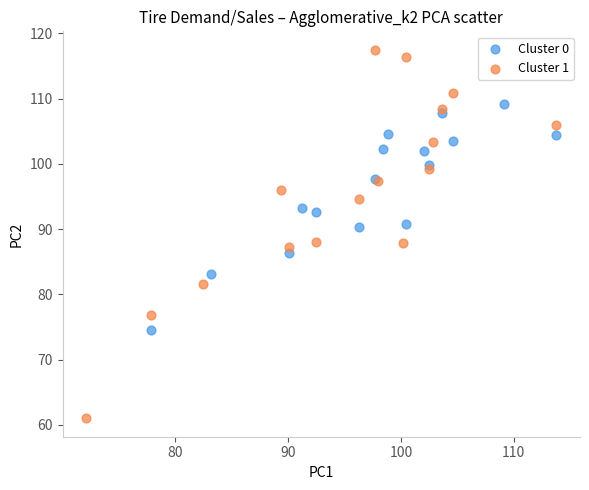

Which series contains the highest Y value?

Cluster 1